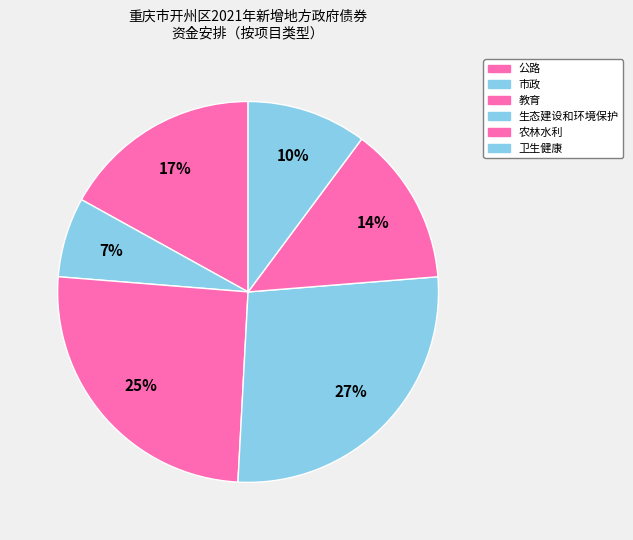

Is there a majority slice in this chart?

No